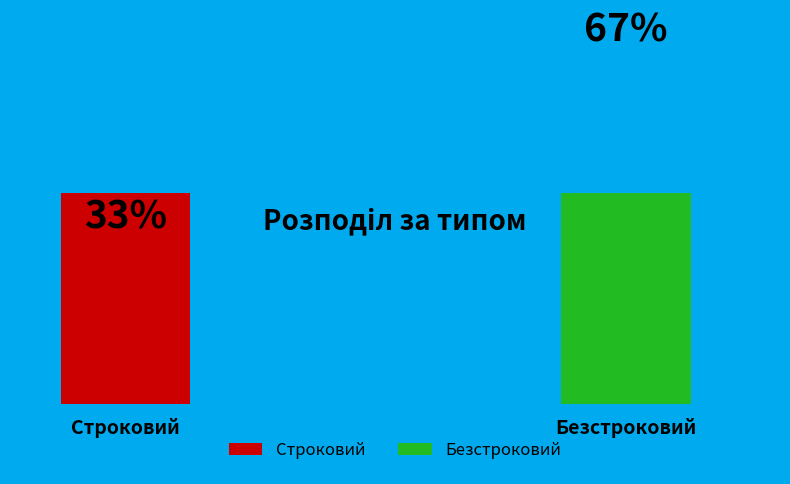

Is Безстроковий the majority of the pie?

Yes